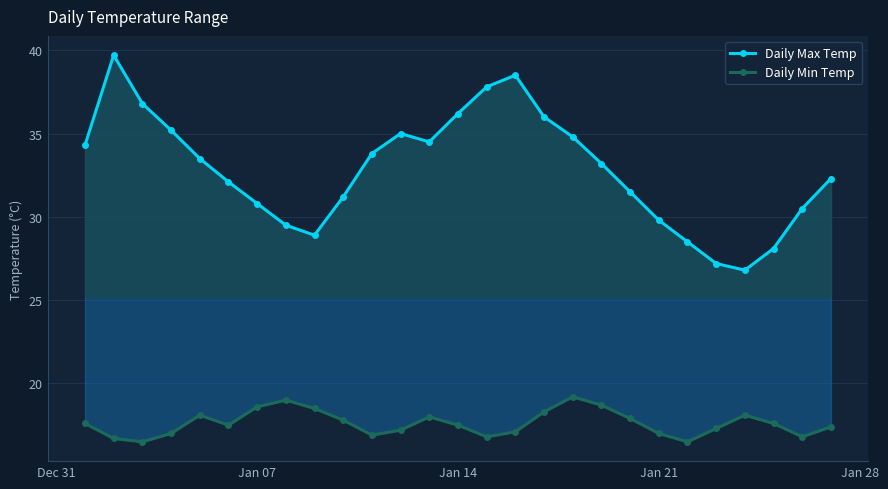

What is the value of the Daily Min Temp point at the 2nd from the left?

16.7